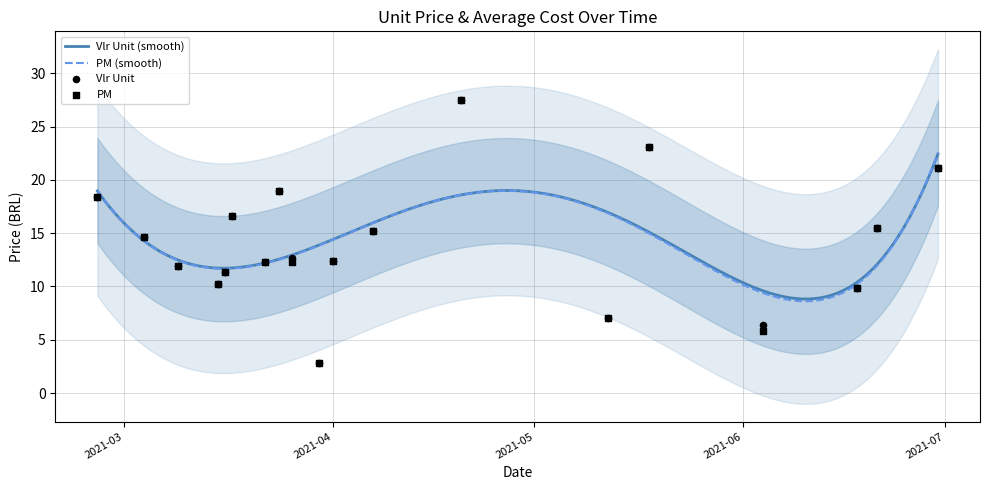

What are all the series names shown in the legend?

Vlr Unit, PM